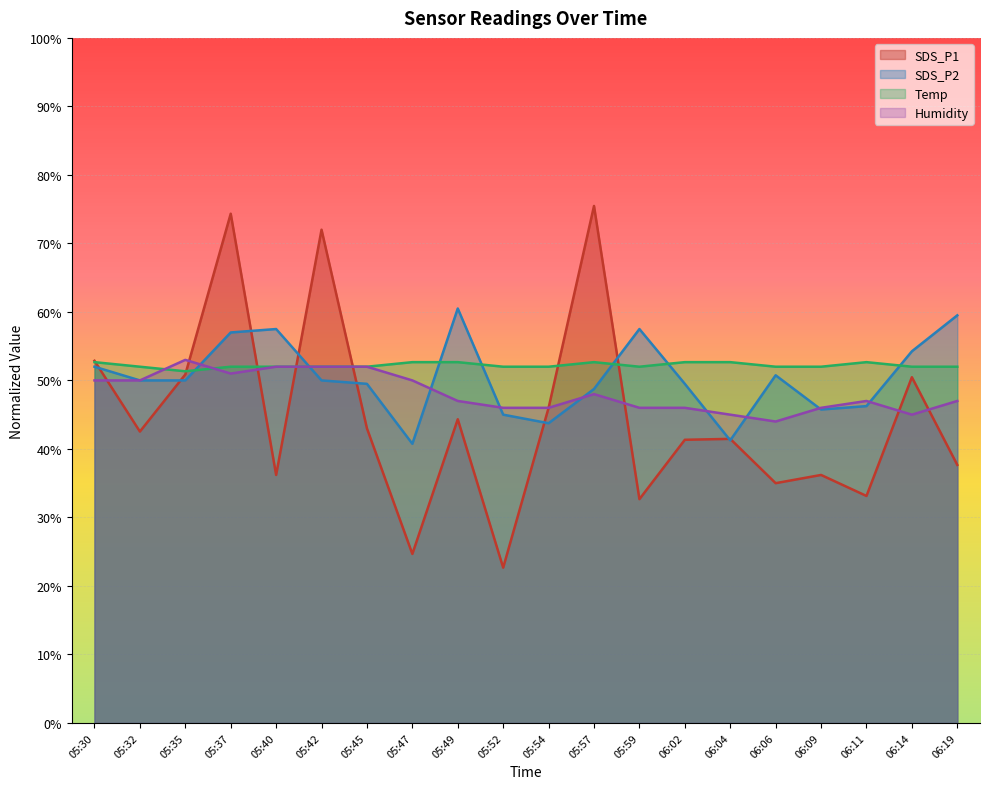

What is the difference between the Temp values at 05:35 and 05:49?

1.3